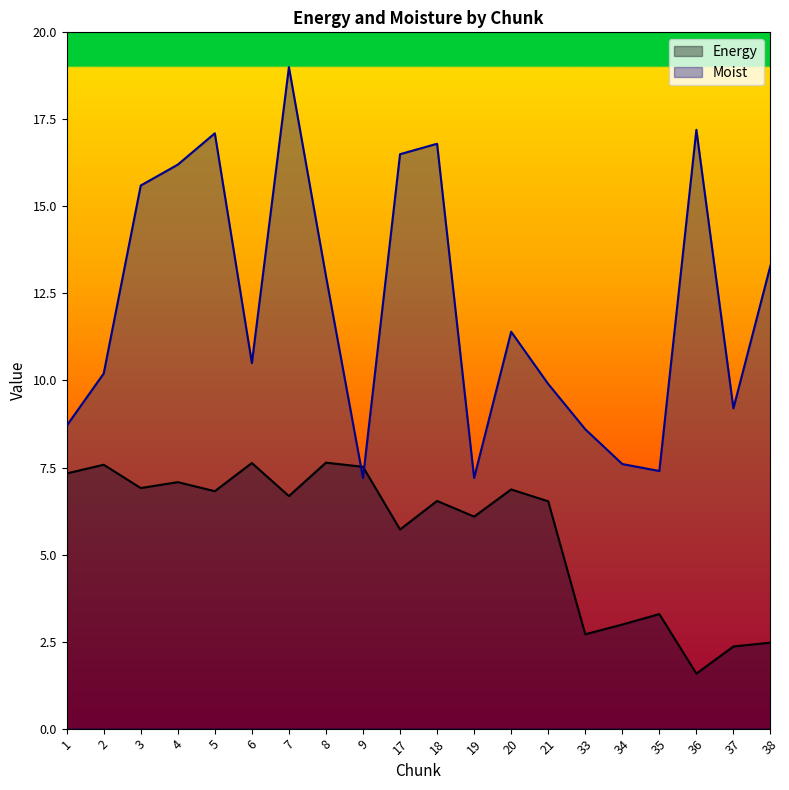

What is the total value across all series at 34?

10.6